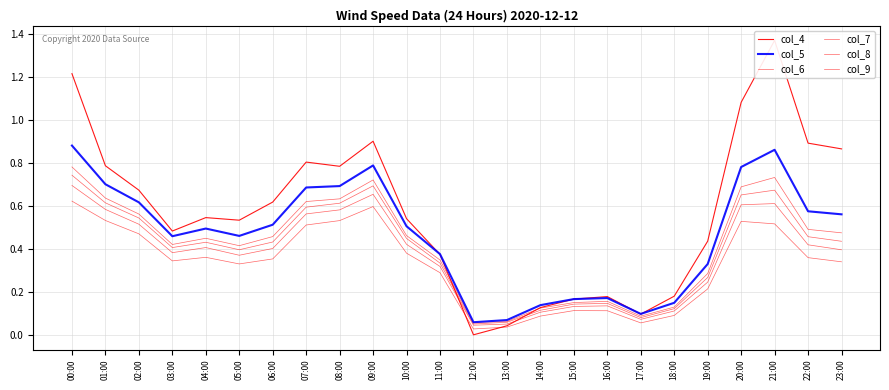

Does the chart have visible grid lines?

Yes